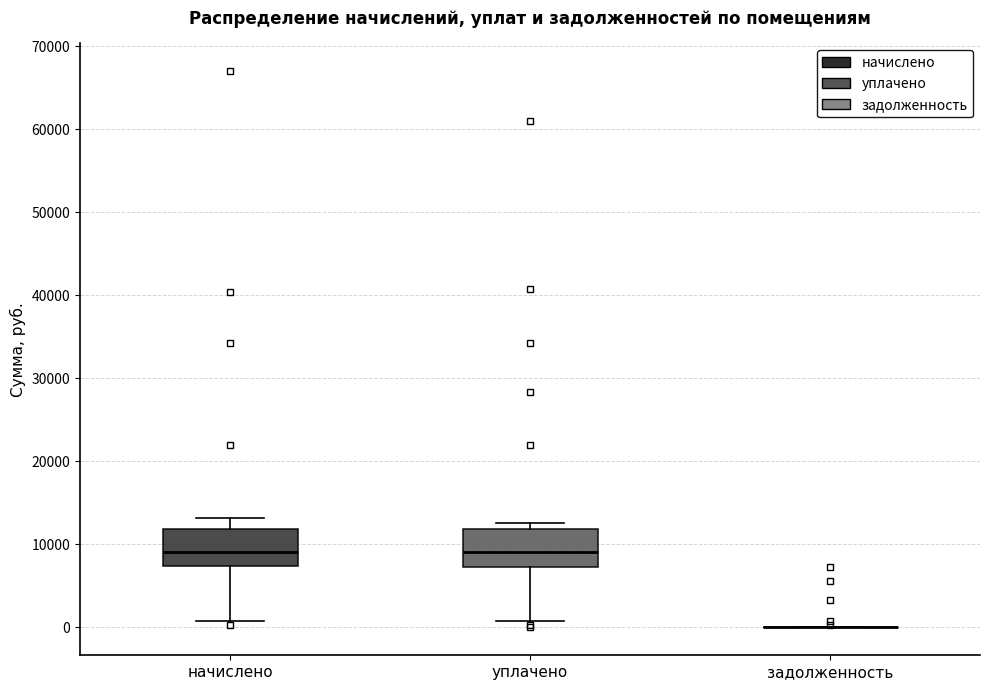

Where does the lower whisker of the box for уплачено end on the y-axis? The values are not printed on the chart, so give them approximately, as read against the axis.

1000